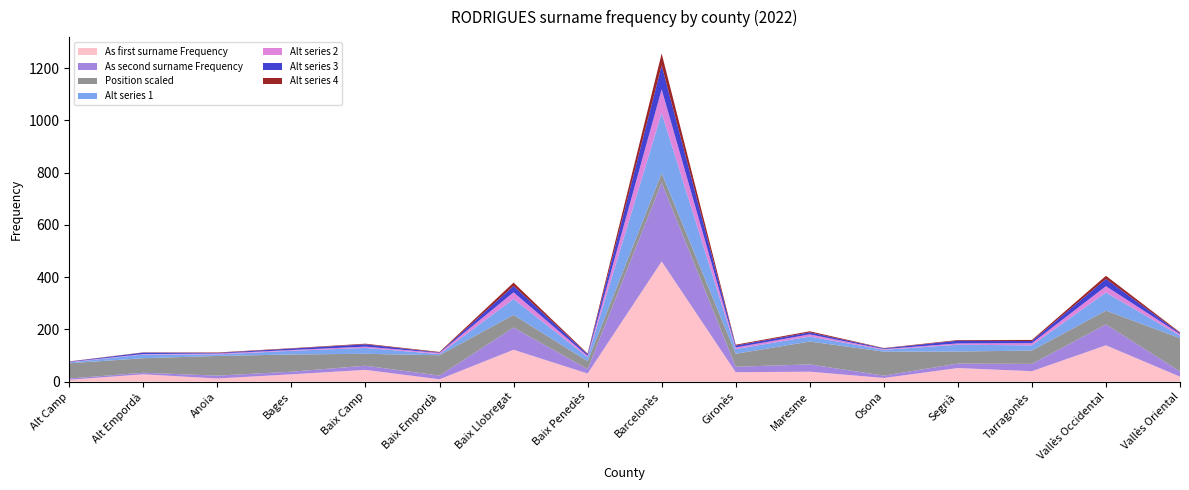

At which label does As first surname Frequency reach its peak?

Barcelonès